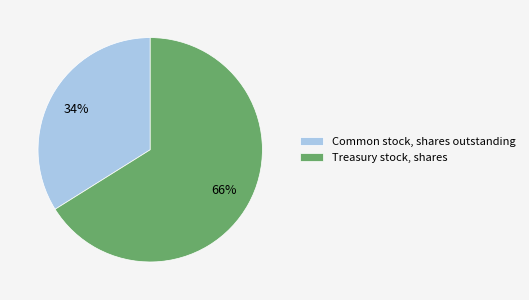

Which has a higher value, Common stock, shares outstanding or Treasury stock, shares?

Treasury stock, shares